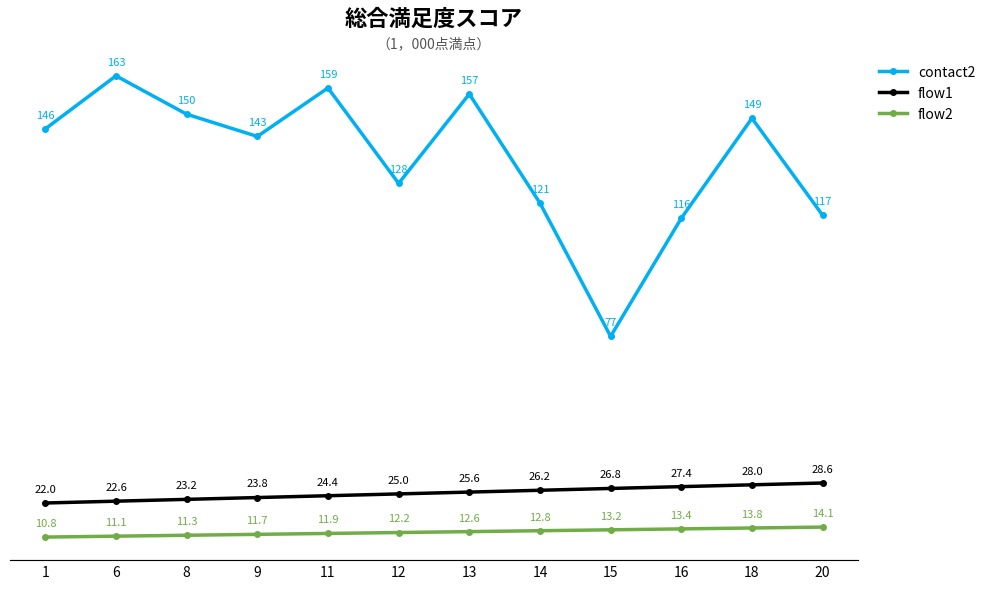

Is it true that flow2 equals 11.3 at 8?

True